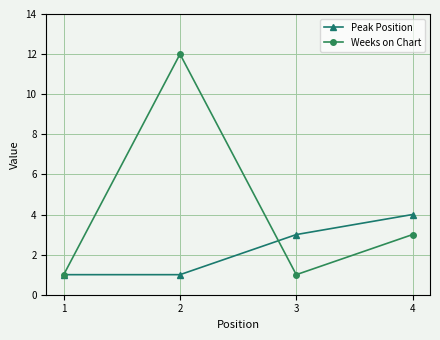

What is the difference between the maximum and minimum values in the Peak Position series?

3